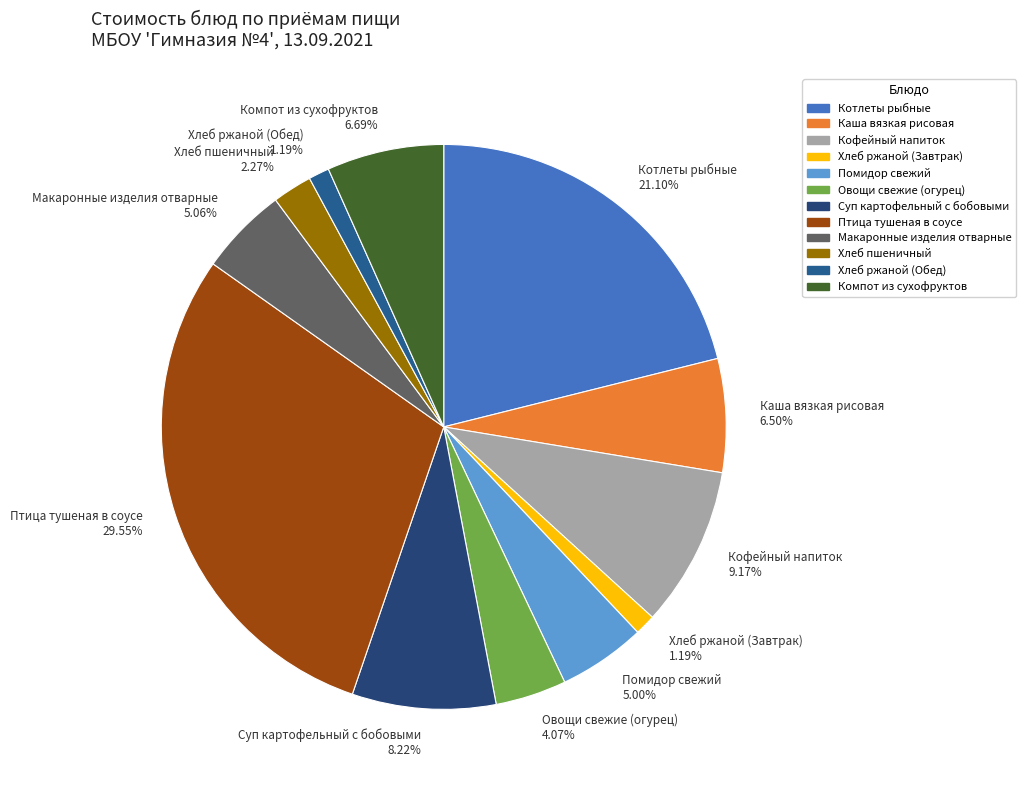

Between Кофейный напиток 9.17% and Компот из сухофруктов 6.69%, which is larger?

Кофейный напиток 9.17%